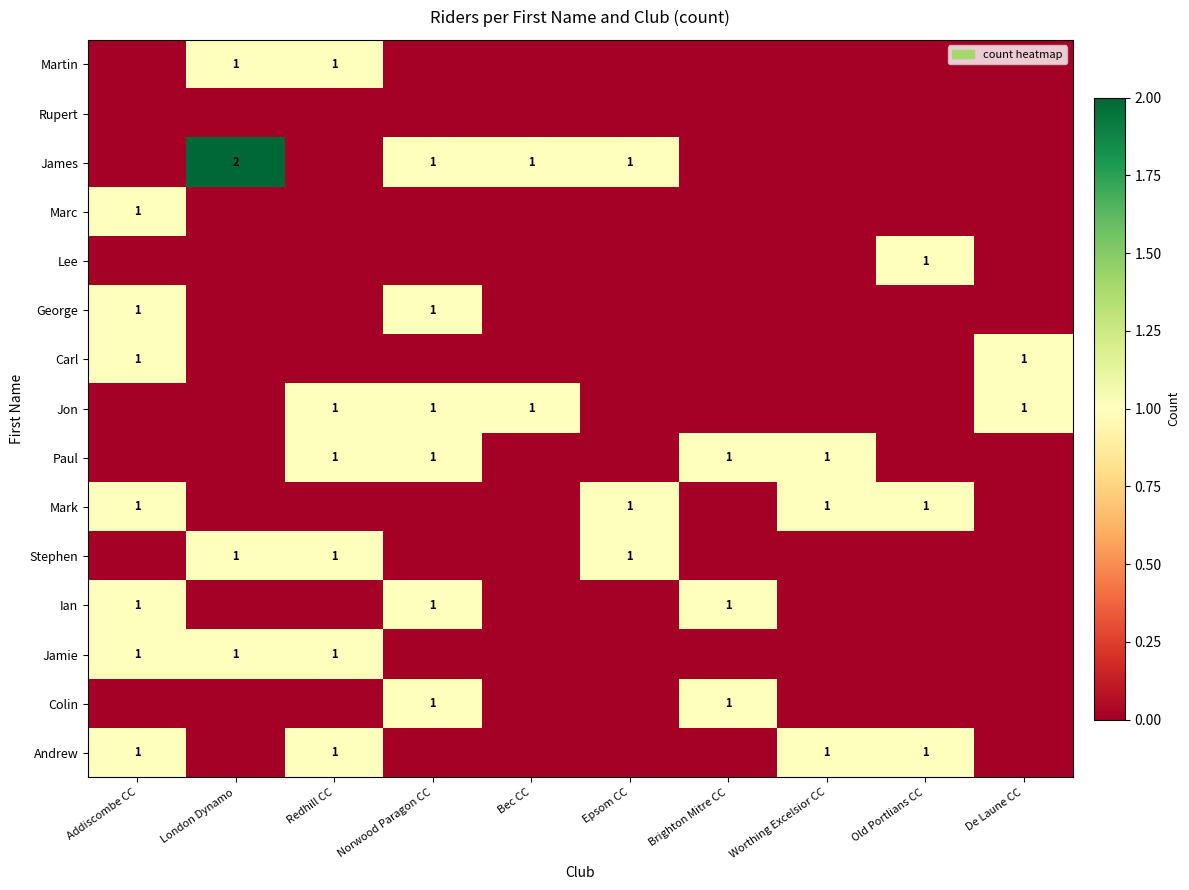

What is the difference between the highest and lowest values at Brighton Mitre CC?

1